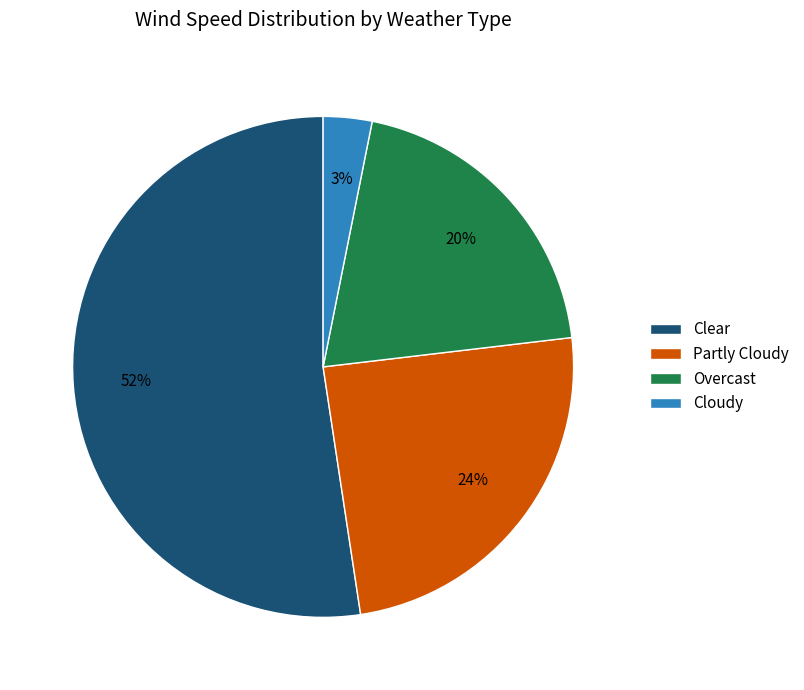

What percentage is the Cloudy slice, to the nearest percent?

3%